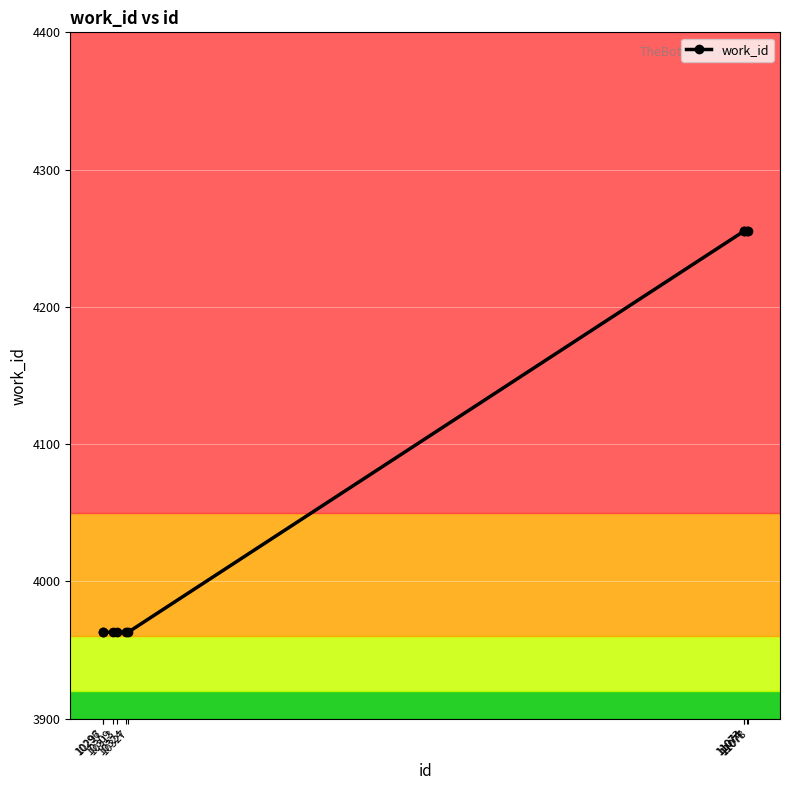

The value at 11078 is 7622. True or false?

False